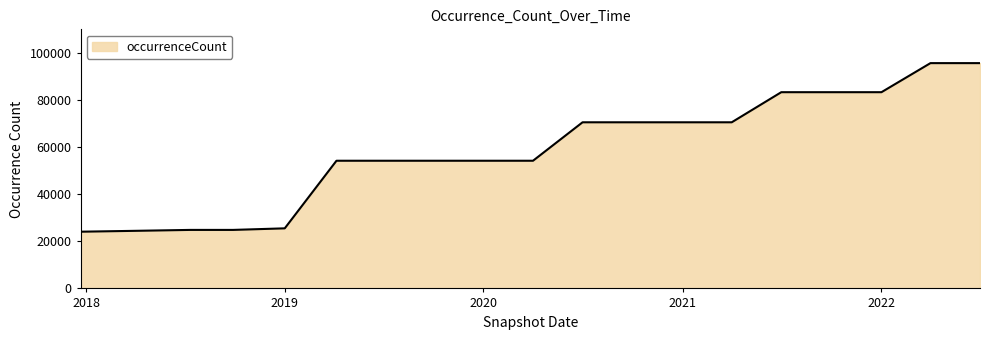

What is the maximum value shown in the chart?

95553